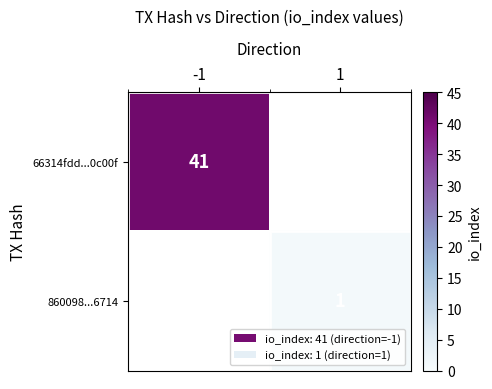

The 66314fdd...0c00f series shows 16 at -1. True or false?

False